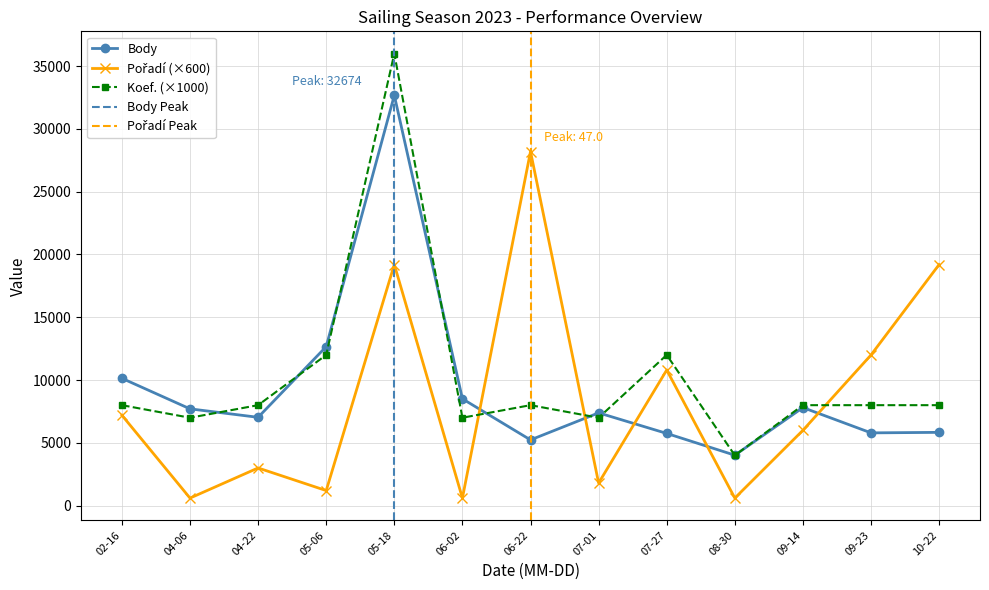

Where is the first local minimum for Koef. (×1000)?

04-06